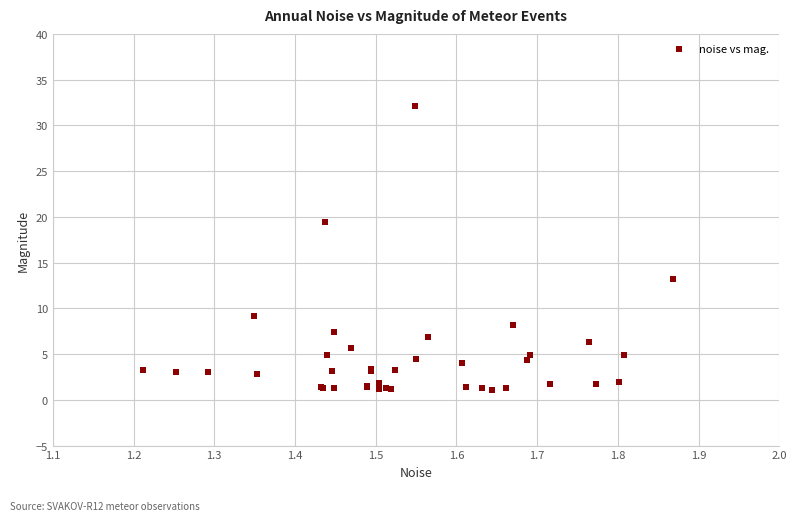

What Y value in the scatter plot is closest to 16?

13.2